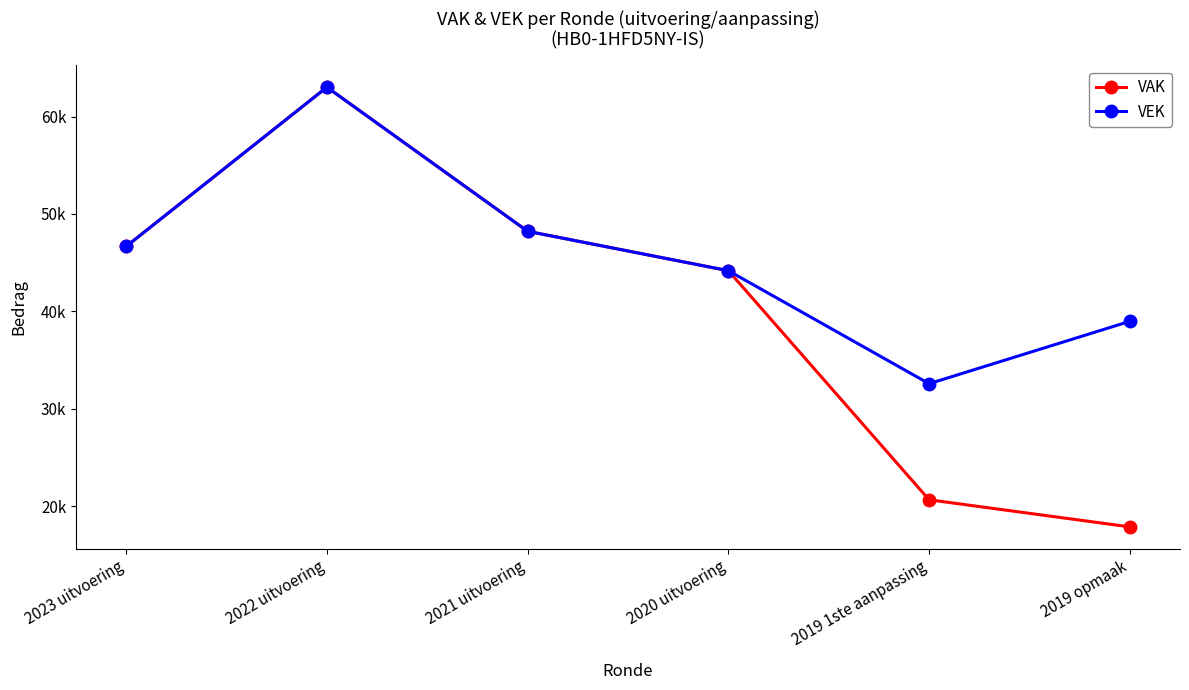

What is the total value across all series at 2022 uitvoering?

126028